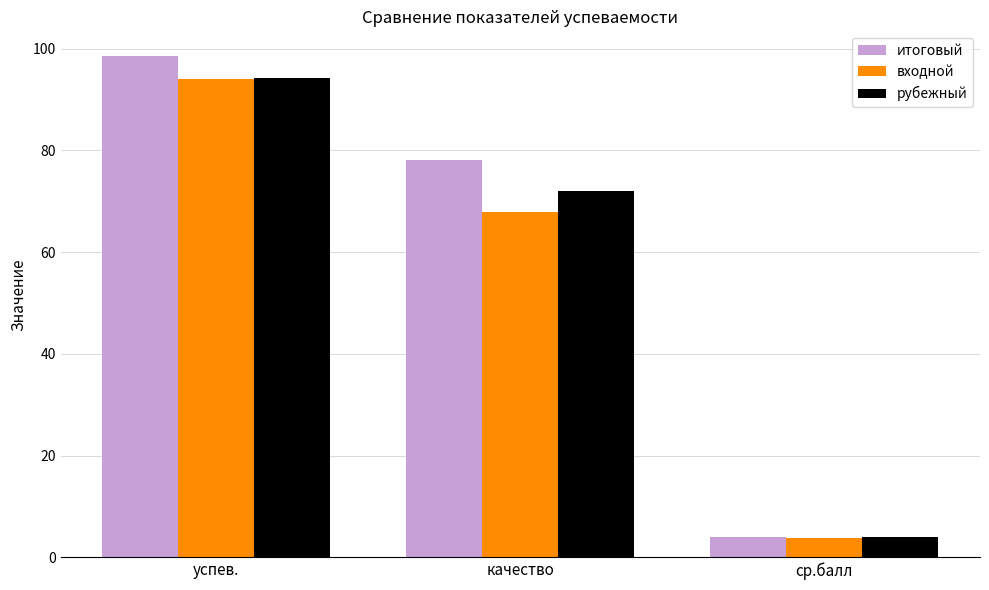

Reading left to right, extract all data points from this chart.

итоговый: 98.5	78.1	4.1
входной: 94.0	68.0	3.9
рубежный: 94.3	72.0	4.0